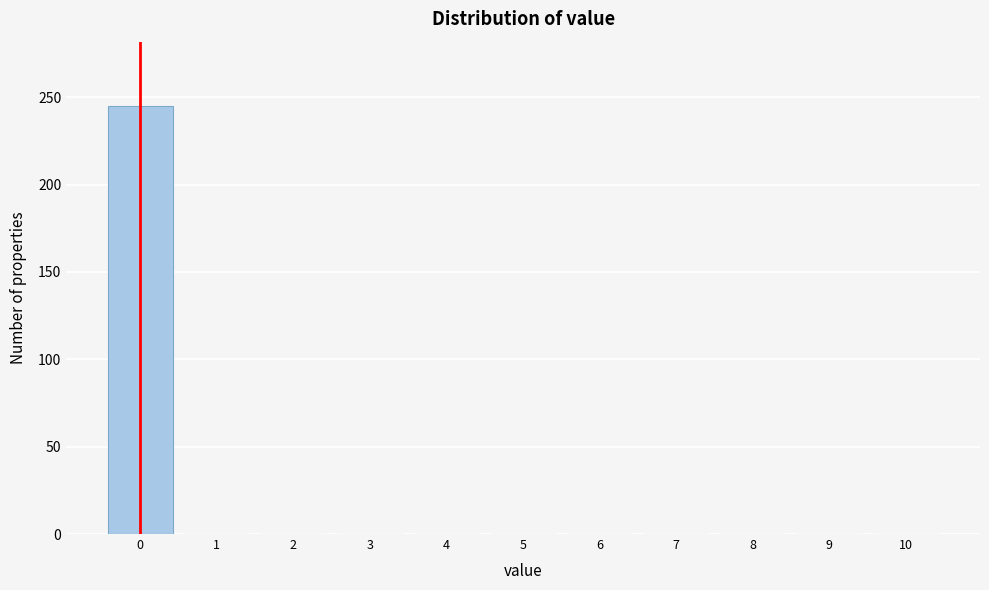

Reading left to right, transcribe this chart: for each bar, give the range it covers on the x-axis and its height. The values are not printed on the chart, so give them approximately, as read against the axis.

-0.5 to 0.5: 245
0.5 to 1.5: 0
1.5 to 2.5: 0
2.5 to 3.5: 0
3.5 to 4.5: 0
4.5 to 5.5: 0
5.5 to 6.5: 0
6.5 to 7.5: 0
7.5 to 8.5: 0
8.5 to 9.5: 0
9.5 to 10.5: 0